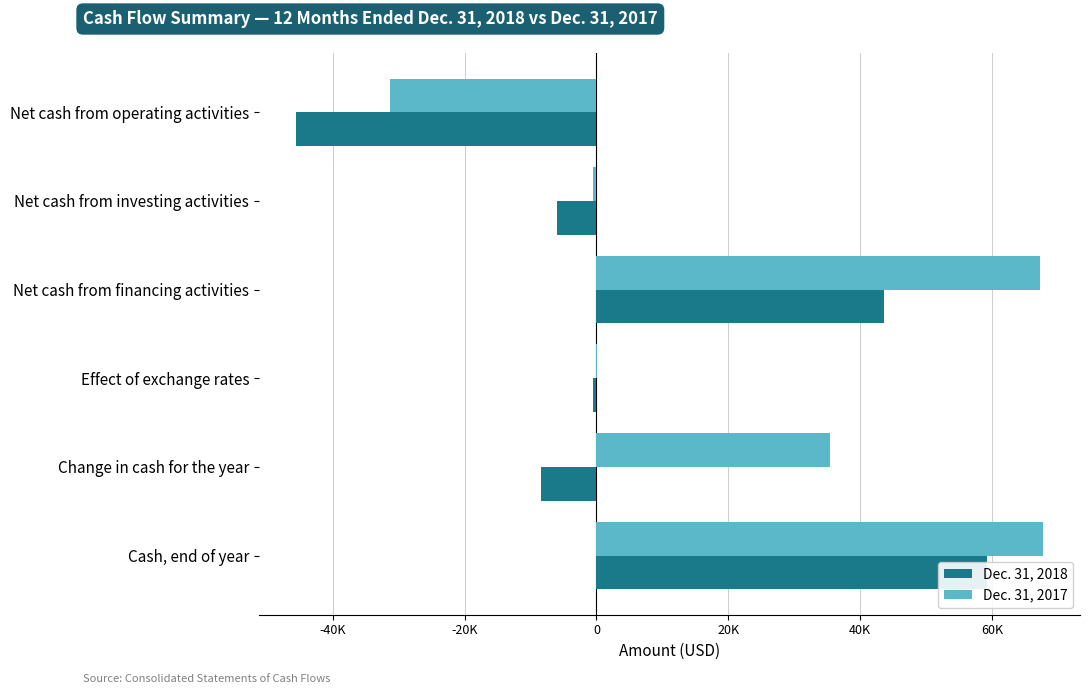

What is the value of the Dec. 31, 2018 bar at the 1st from the left?

-45533